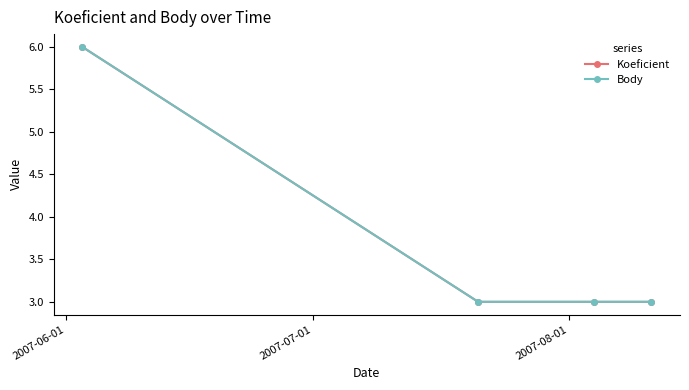

Is this an area chart (filled region under the line)?

No